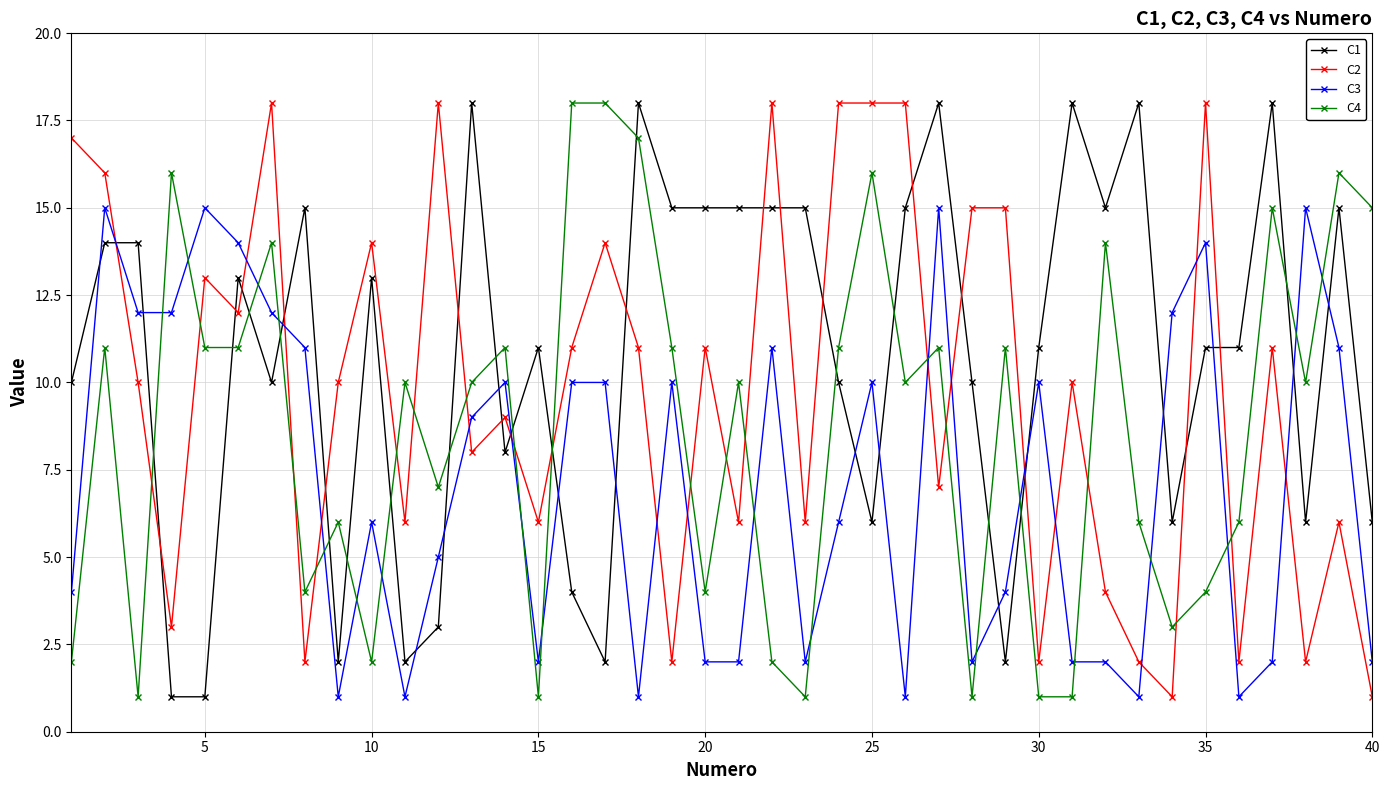

List the series in order of their overall mean, lowest first.

C3, C4, C2, C1